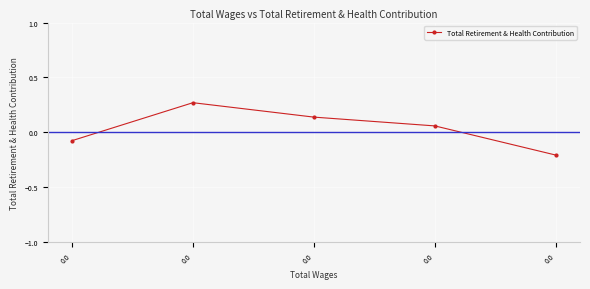

What is the smallest value displayed?

-0.2